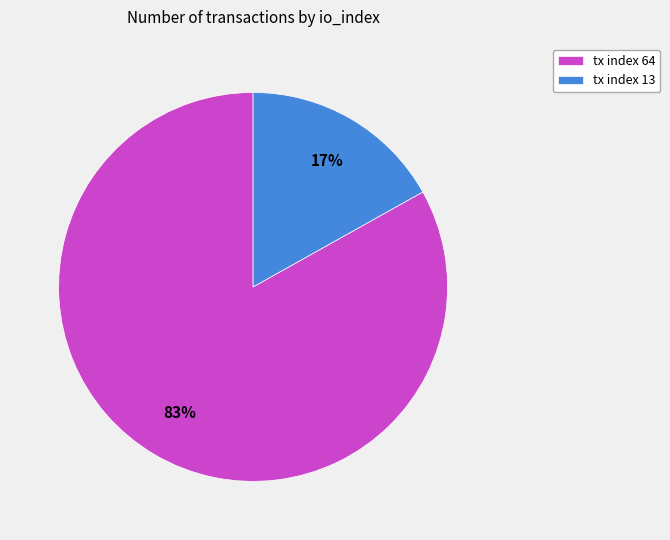

Rank the categories by value from highest to lowest.

tx index 64, tx index 13